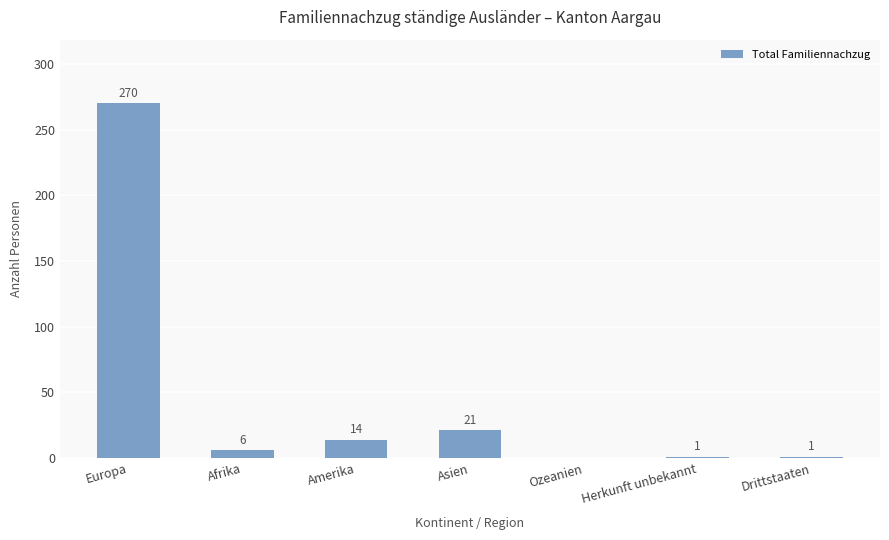

Approximately how many times larger is the value at Amerika compared to Herkunft unbekannt?

14.0